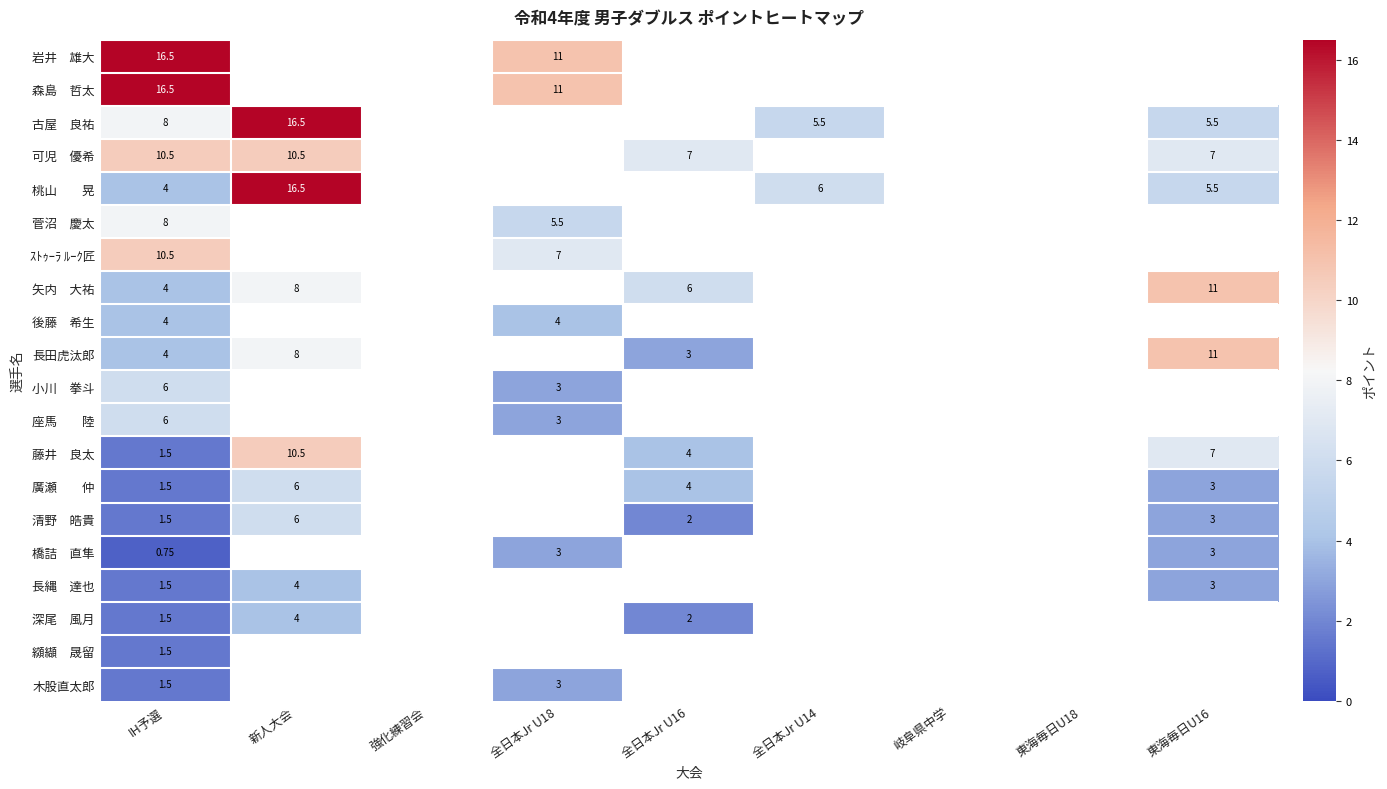

Is the value of 木股直太郎 at 全日本Jr U18 greater than the value of 長田虎汰郎 at 新人大会?

No